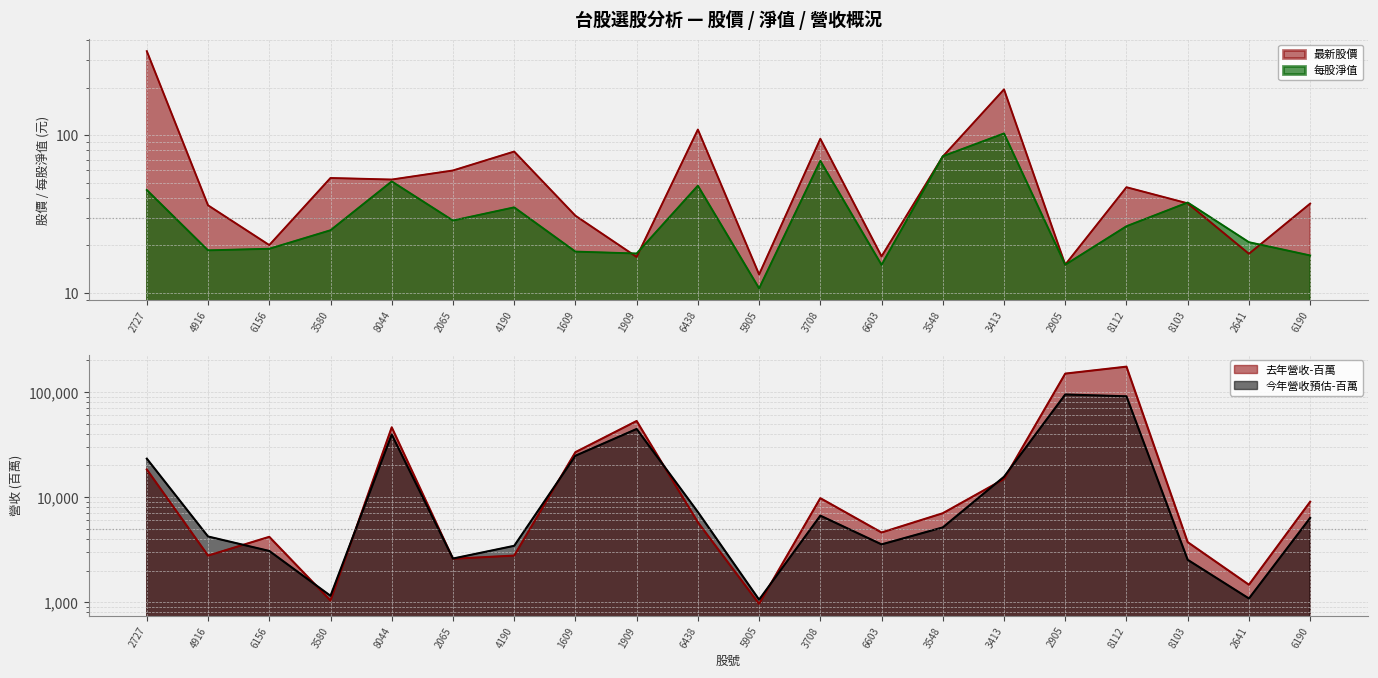

At which label does 去年營收-百萬 reach its minimum?

5905